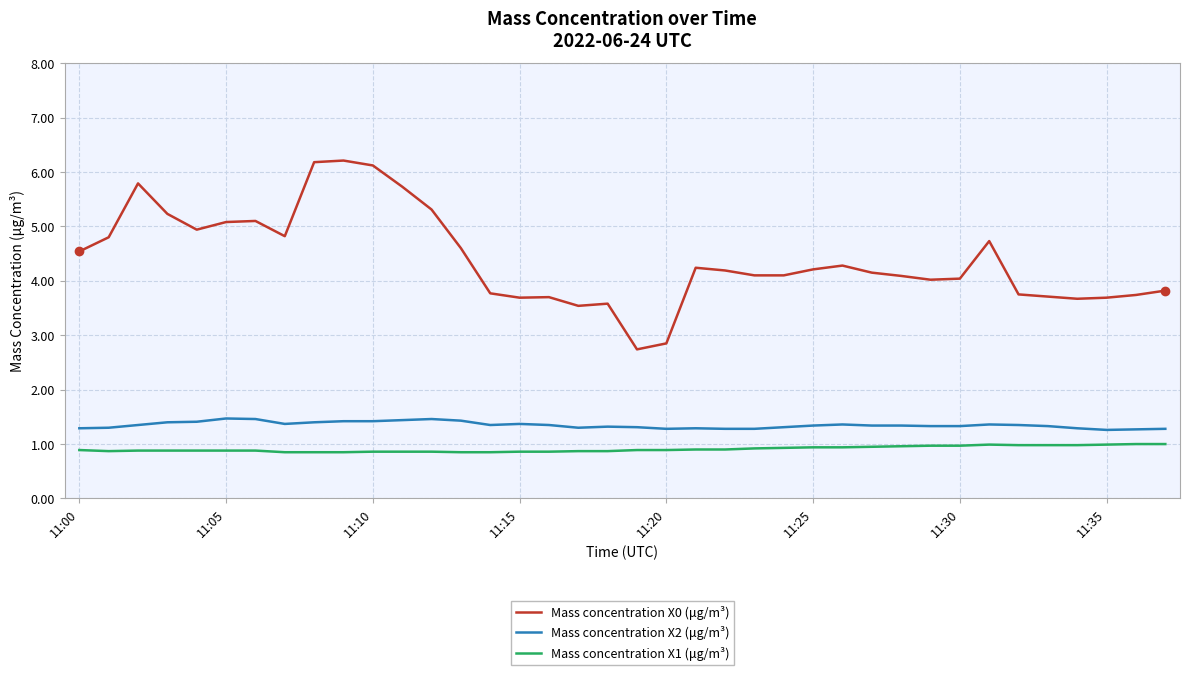

Which series has the largest total across all categories?

Mass concentration X0 (μg/m³)